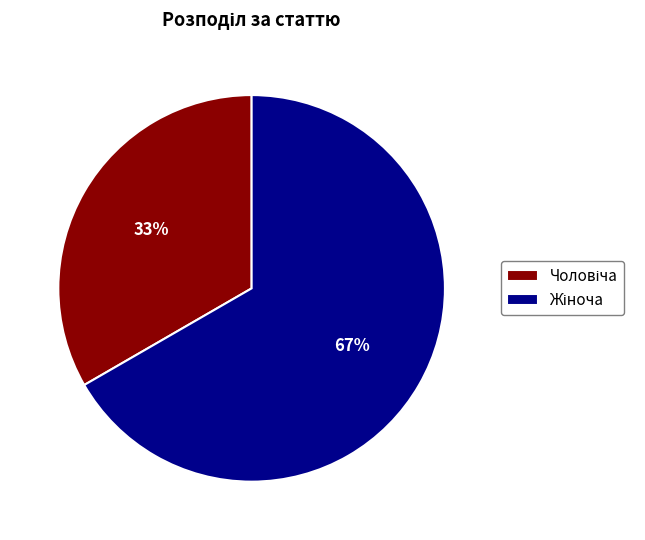

Is there any slice that represents more than half of the pie?

Yes